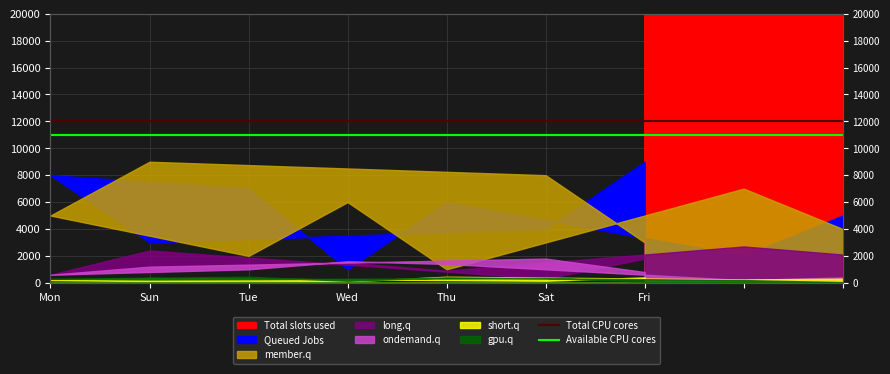

What value does the Available CPU cores series have at Sun?

11000